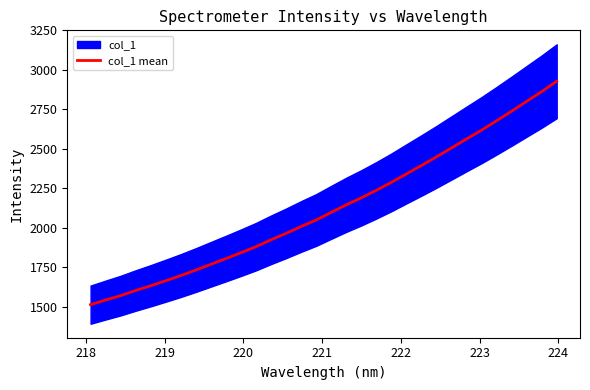

What is the lowest value of the col_1 mean series?

1512.3